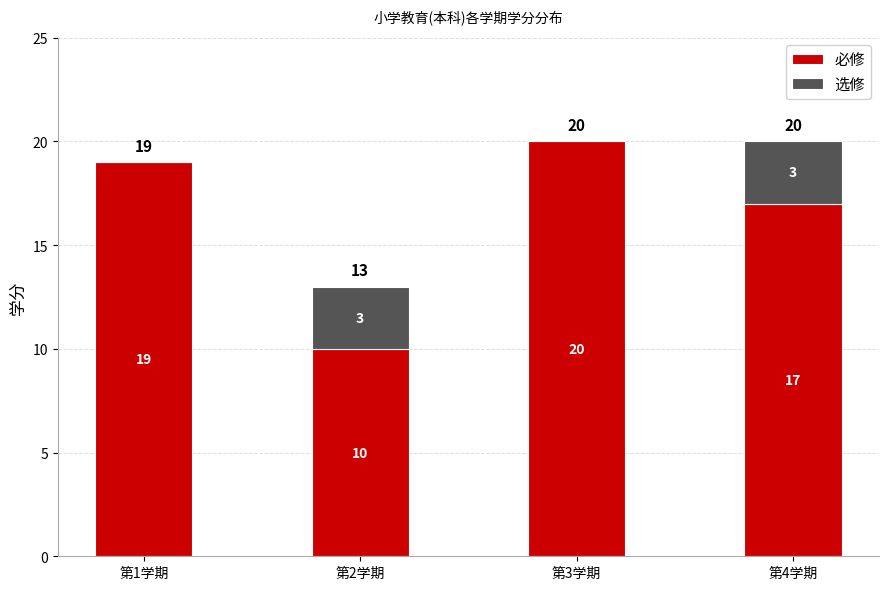

What is the total value across all series at 第4学期?

20